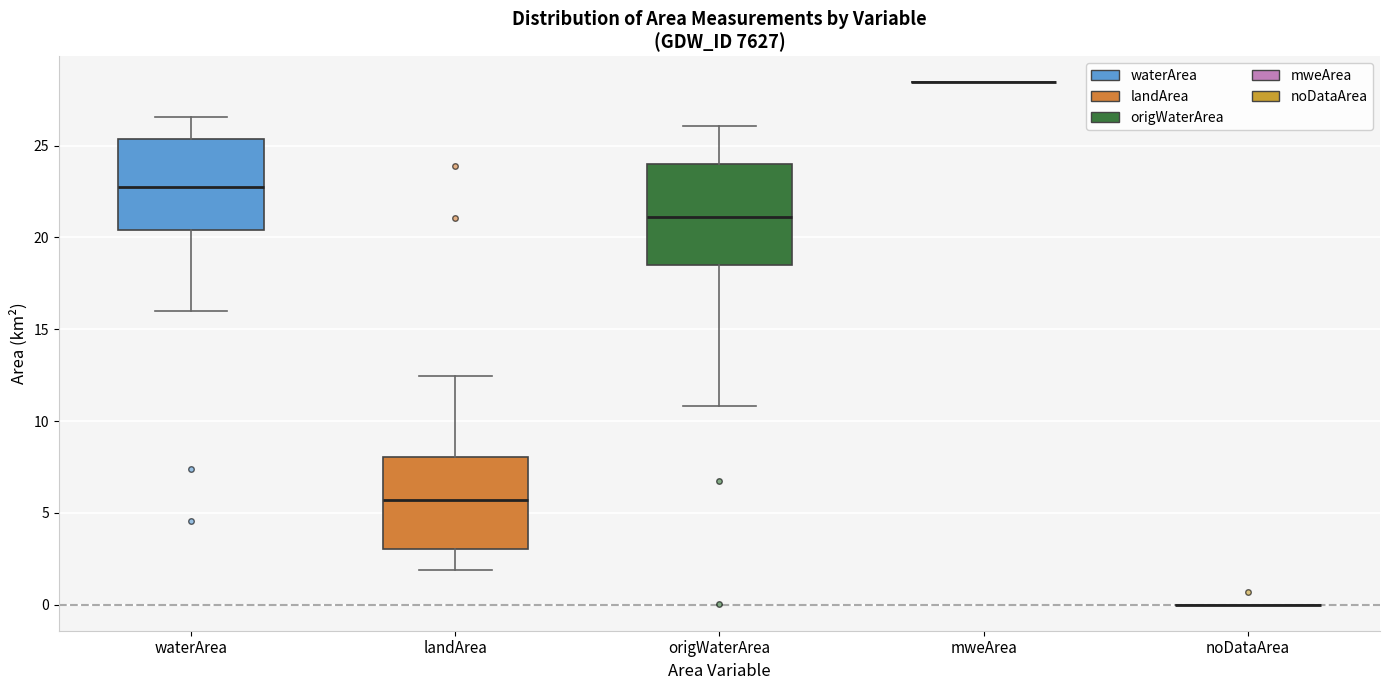

Reading left to right, read every box against the y-axis: the position of its median line, the range the box covers, and the ends of its whiskers. The values are not printed on the chart, so give them approximately, as read against the axis.

waterArea: median 22.5, box 20.5 to 25.5, whiskers 16.0 to 26.5
landArea: median 5.5, box 3.0 to 8.0, whiskers 2.0 to 12.5
origWaterArea: median 21.0, box 18.5 to 24.0, whiskers 11.0 to 26.0
mweArea: box collapsed to a line at 28.5, whiskers 28.5 to 28.5
noDataArea: box collapsed to a line at 0.0, whiskers 0.0 to 0.0